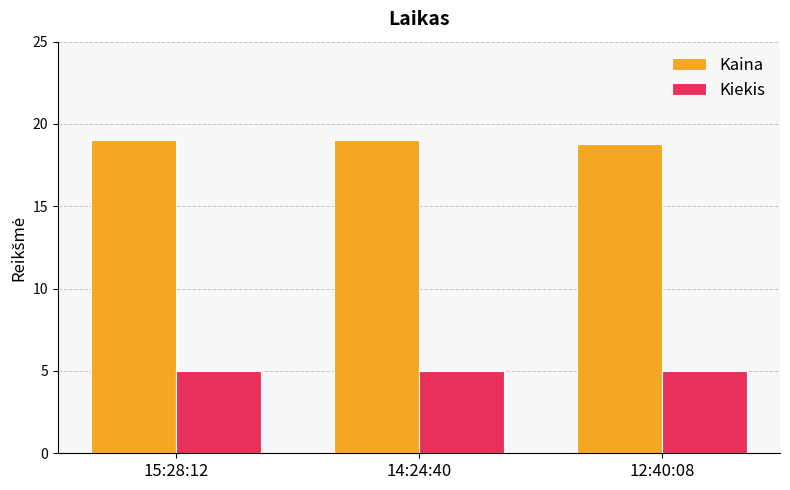

List the series in order of their peak value, lowest first.

Kiekis, Kaina